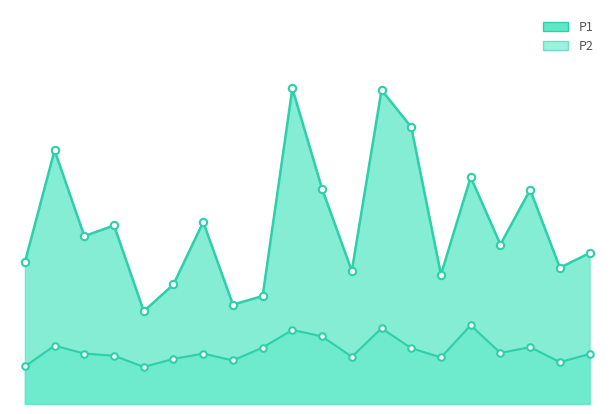

What are all the series names shown in the legend?

P1, P2